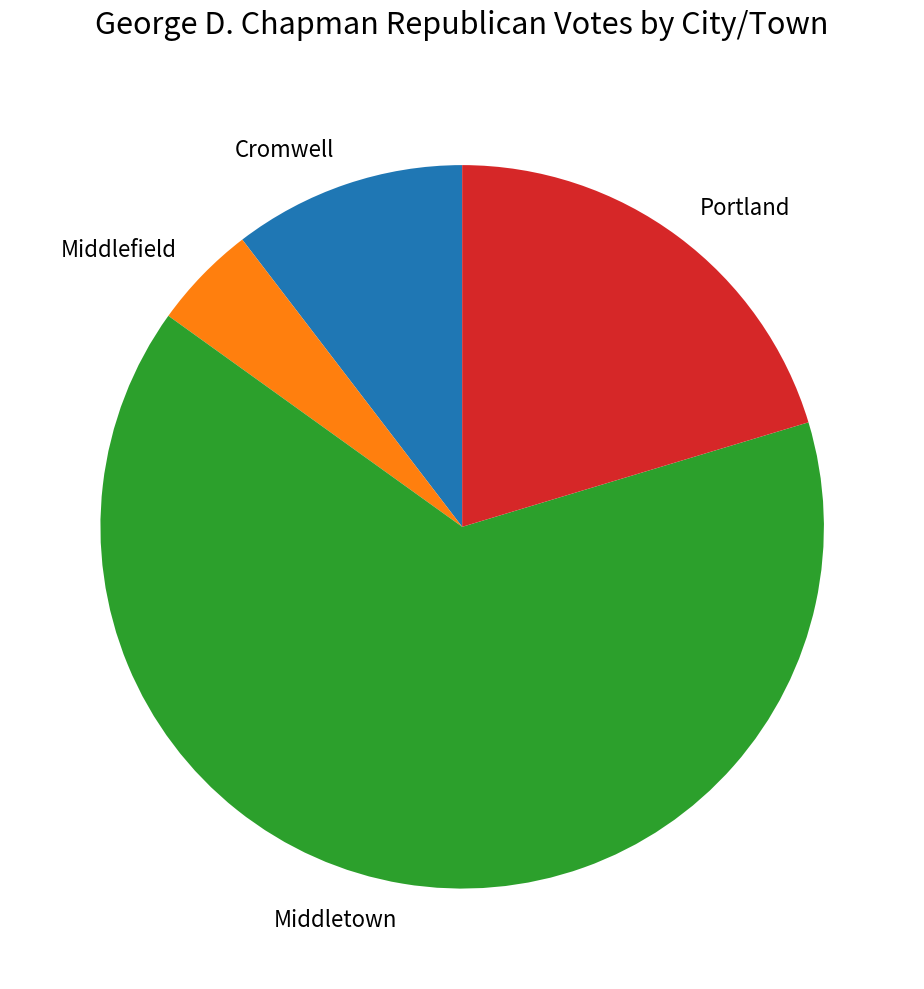

Rank the categories by value from highest to lowest.

Middletown, Portland, Cromwell, Middlefield